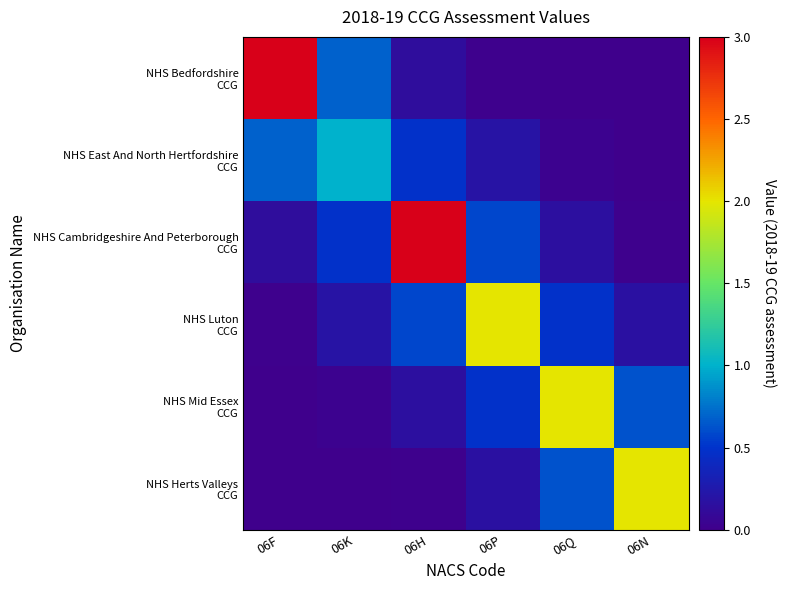

What is the difference between the highest and lowest values at 06N?

2.0